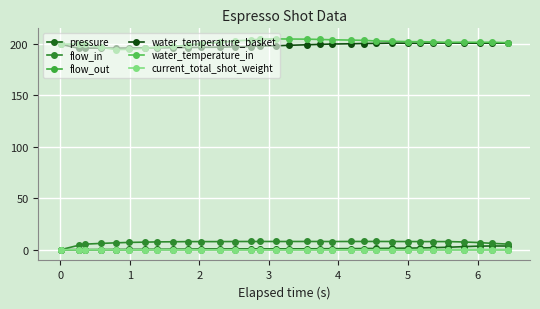

True or false: water_temperature_in and flow_in intersect in this chart.

False